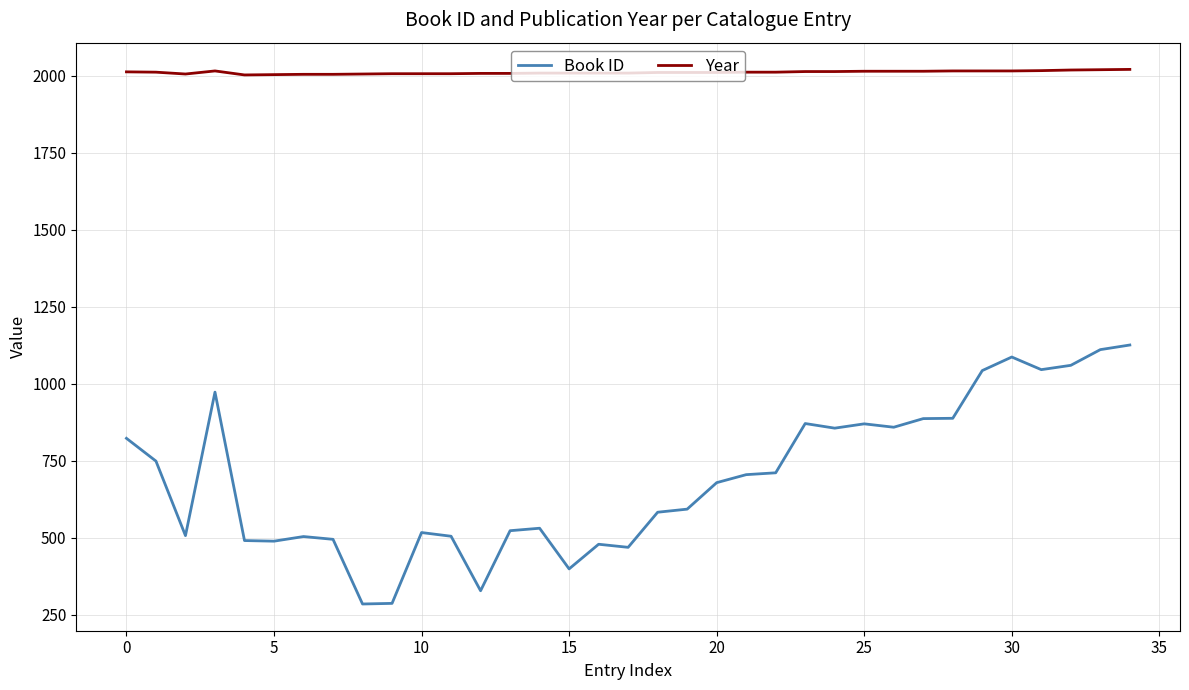

Which series has the largest total across all categories?

Year